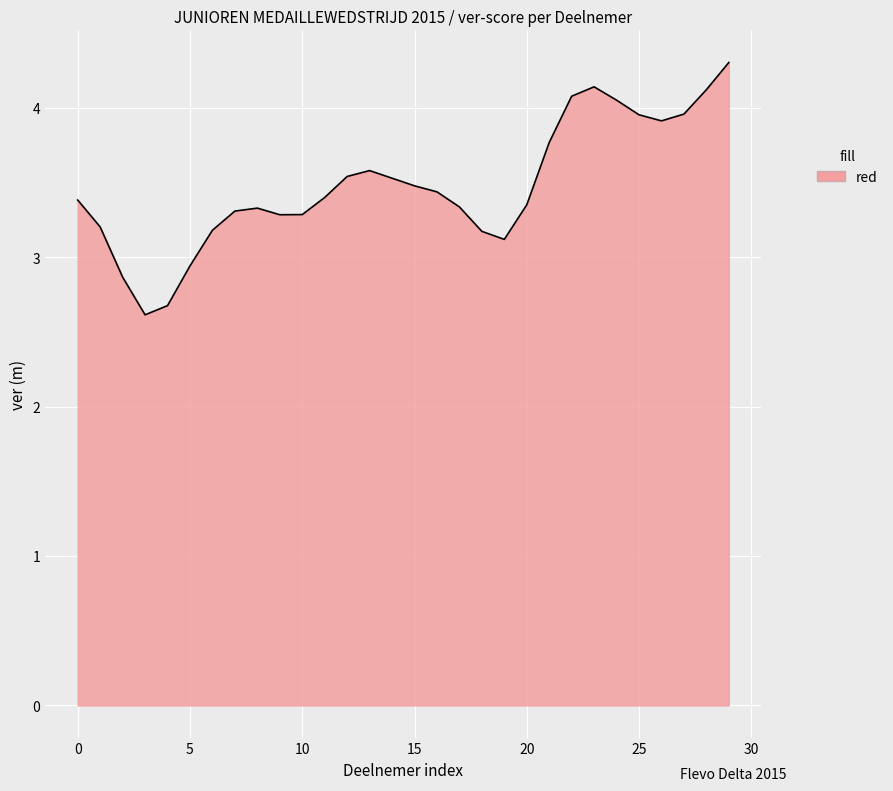

What is the difference between the maximum and minimum values?

1.7